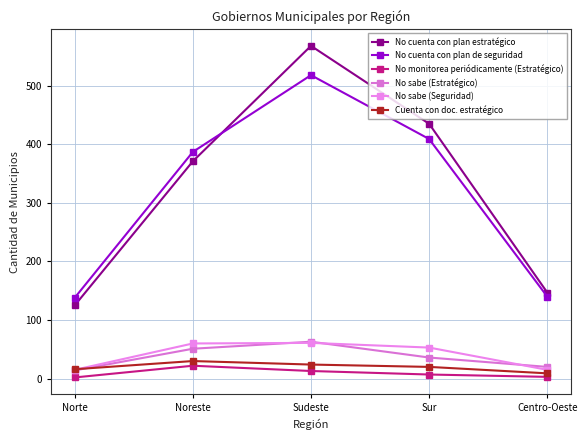

At which category is the sum across all series the highest?

Sudeste